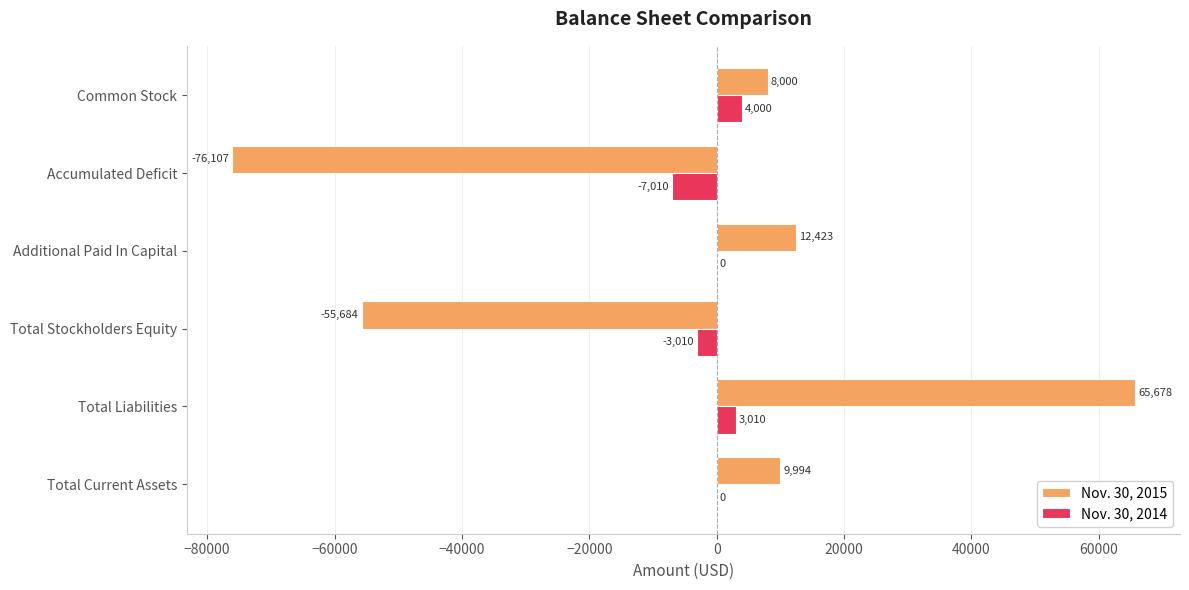

True or false: Nov. 30, 2014 has a value of 3010 at Total Liabilities.

True